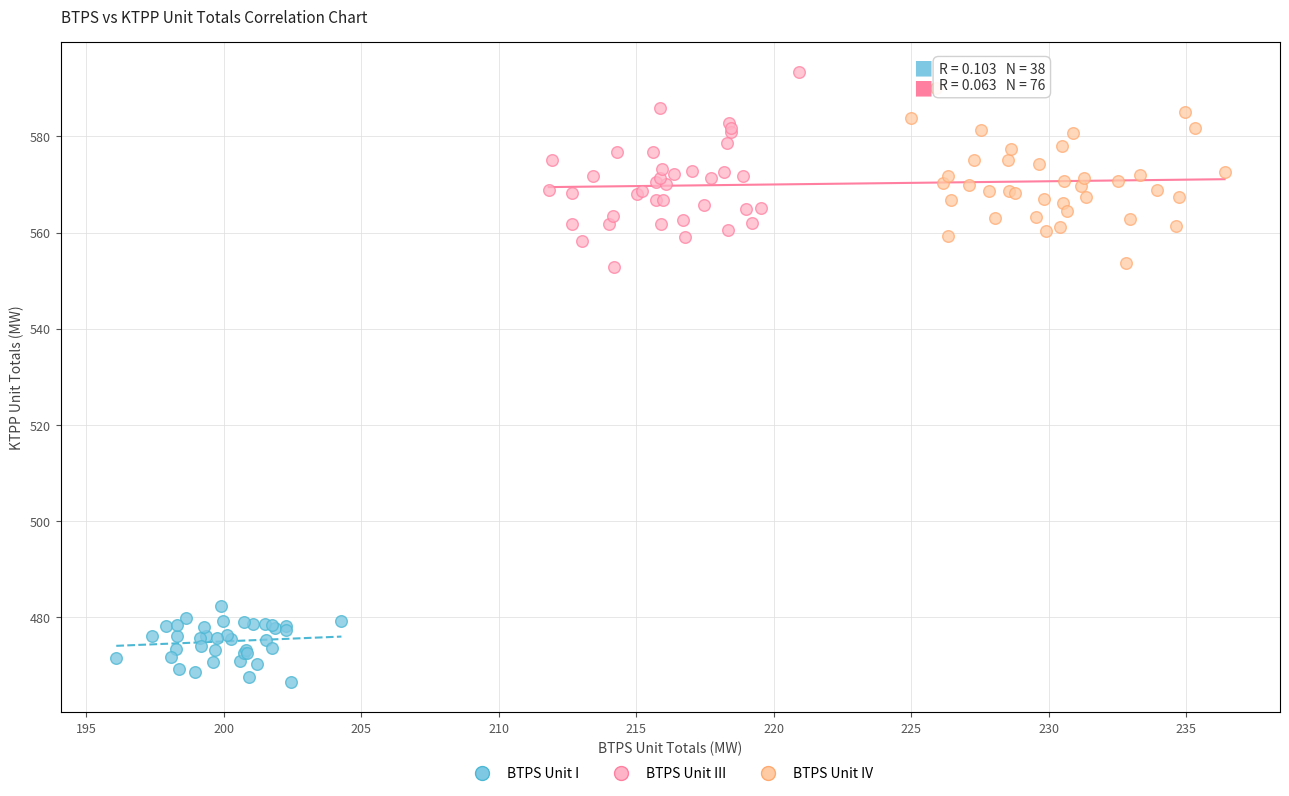

Which series contains the lowest Y value?

BTPS Unit I